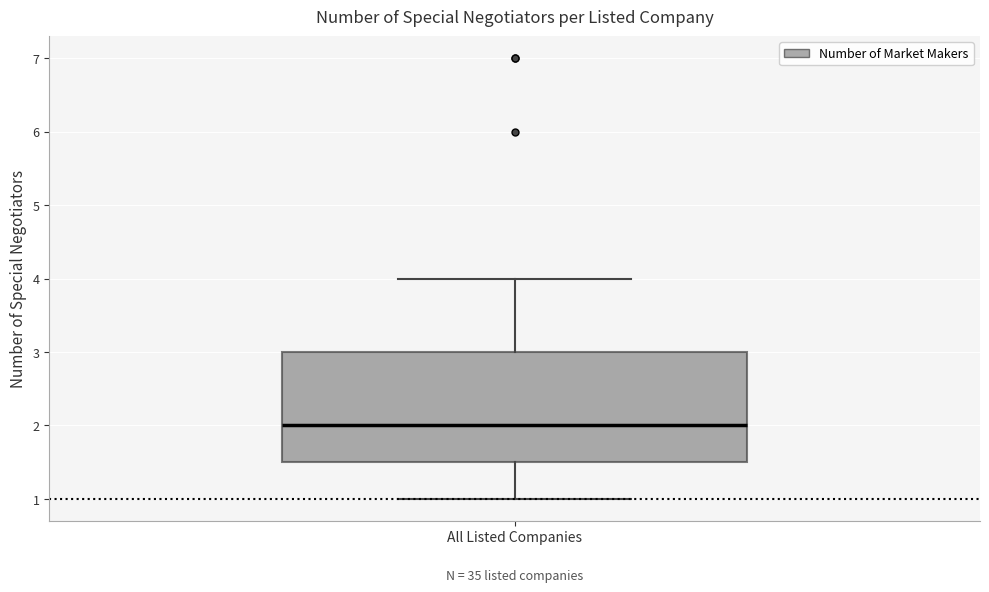

Read this box plot against the y-axis: the position of the median line, the range covered by the box, and the ends of both whiskers. The values are not printed on the chart, so give them approximately, as read against the axis.

median 2.0, box 1.5 to 3.0, whiskers 1.0 to 4.0